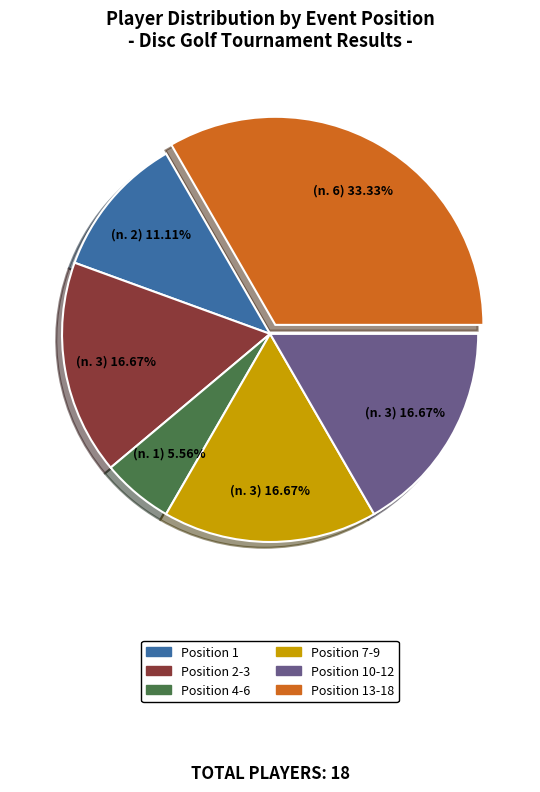

Is there a majority slice in this chart?

No